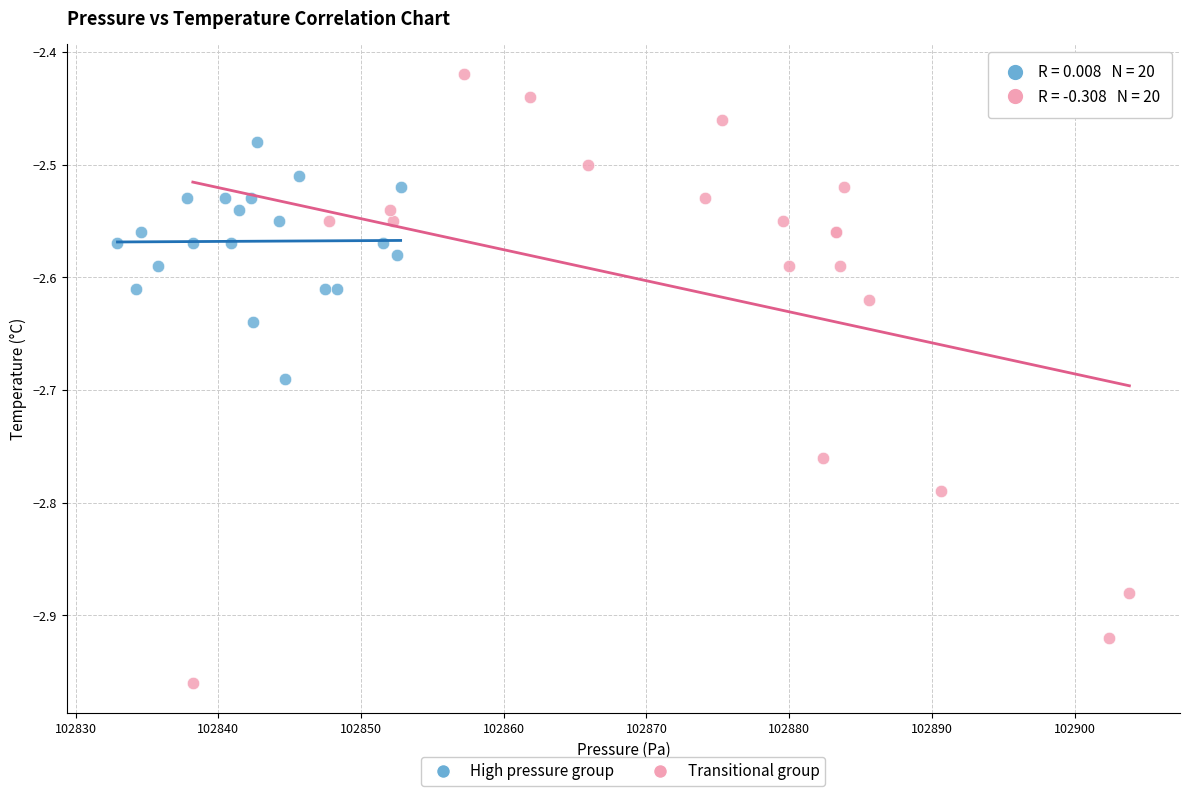

What are all the series names shown in the legend?

High pressure group, Transitional group